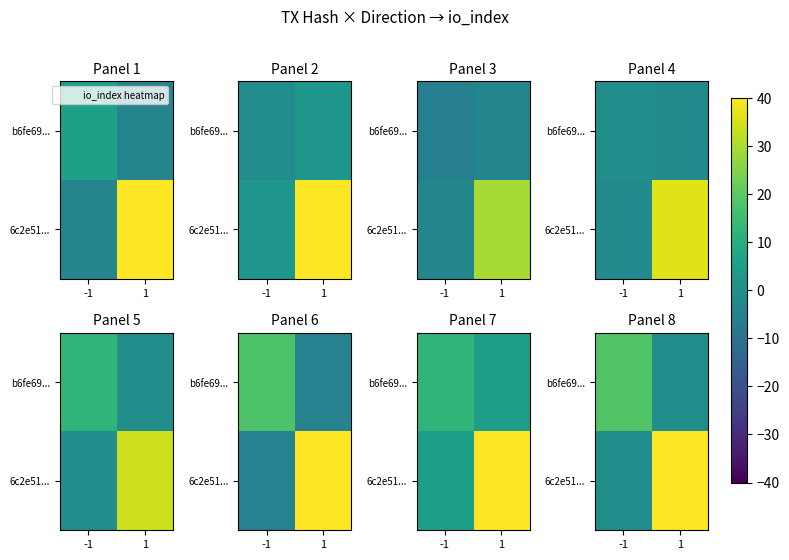

Which series has the widest spread of values?

6c2e51...